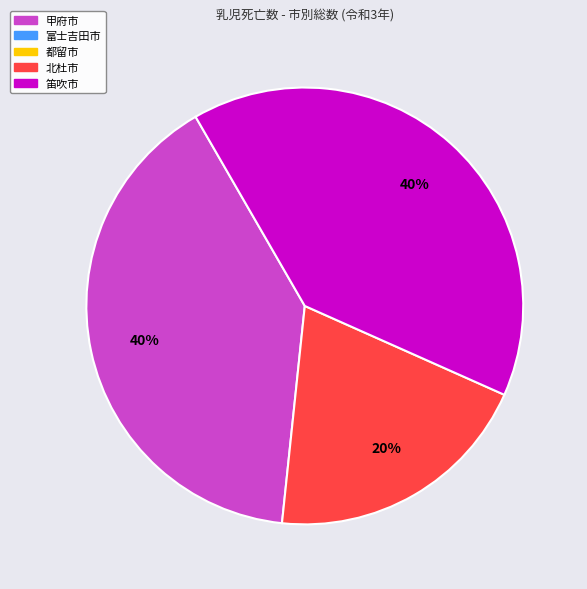

To the nearest percent, what is the average slice percentage?

33%